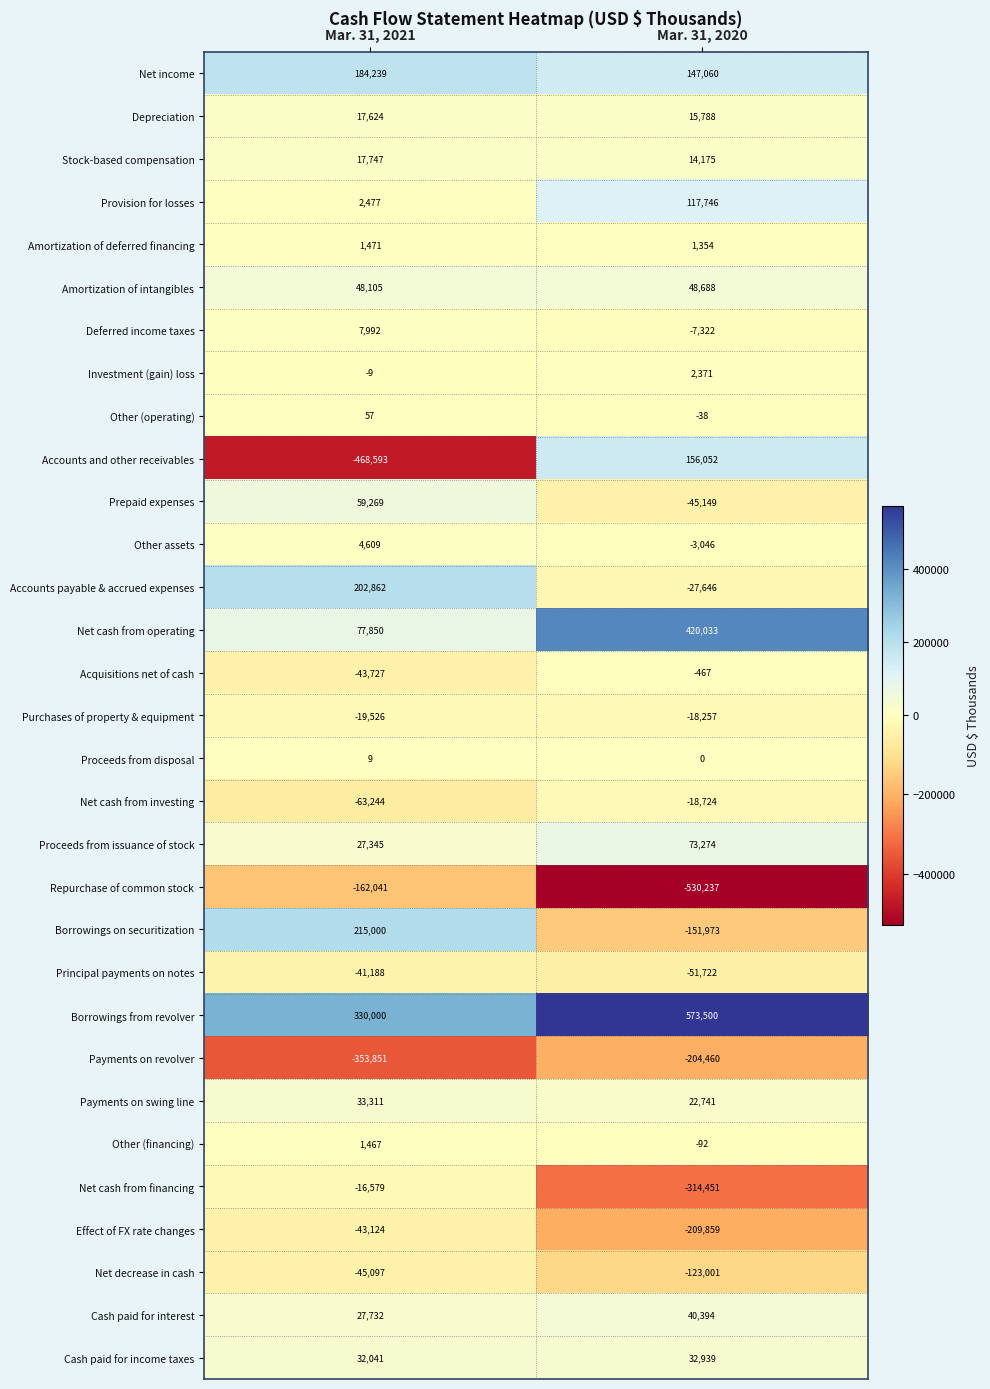

What is the sum of all Other (financing) values?

1375